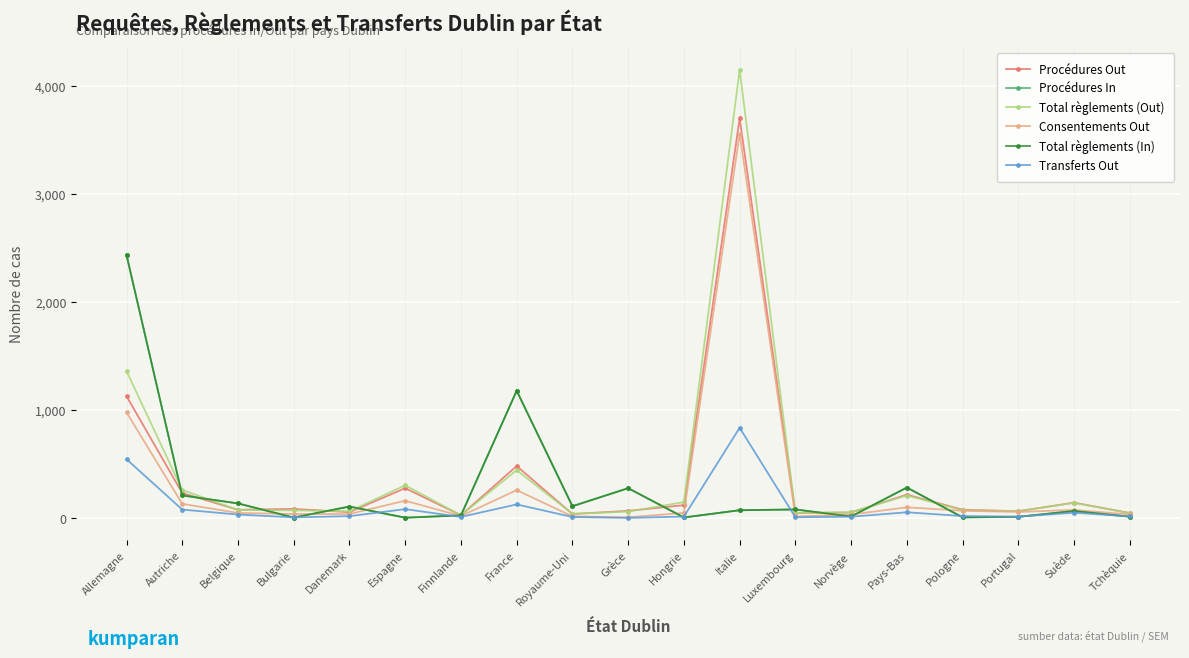

At which label does Procédures In reach its peak?

Allemagne